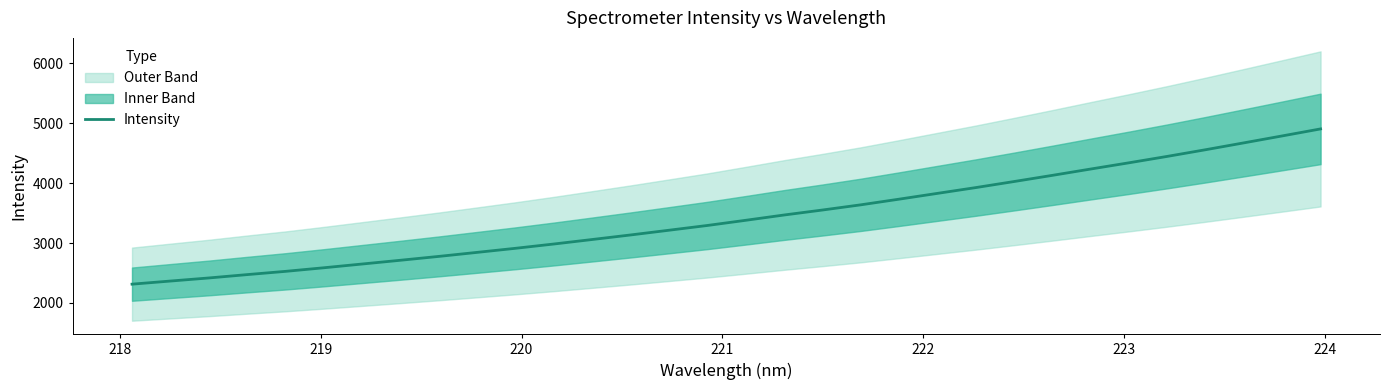

Is this an area chart (filled region under the line)?

No